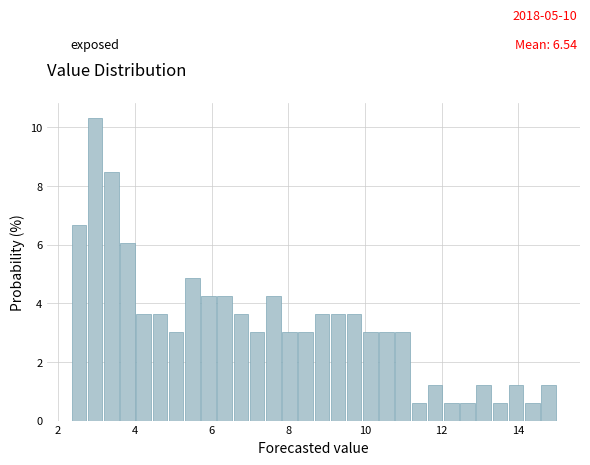

Around what value on the x-axis is the tallest bar? Give the approximate position of its centre, as read against the axis.

3.0